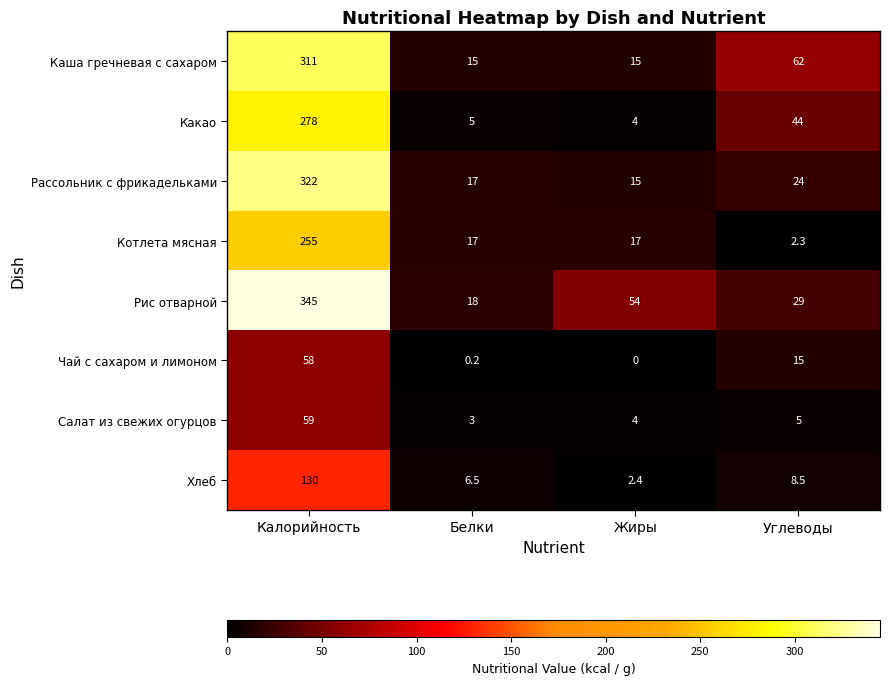

Where does the Рис отварной series first go above 54?

Калорийность